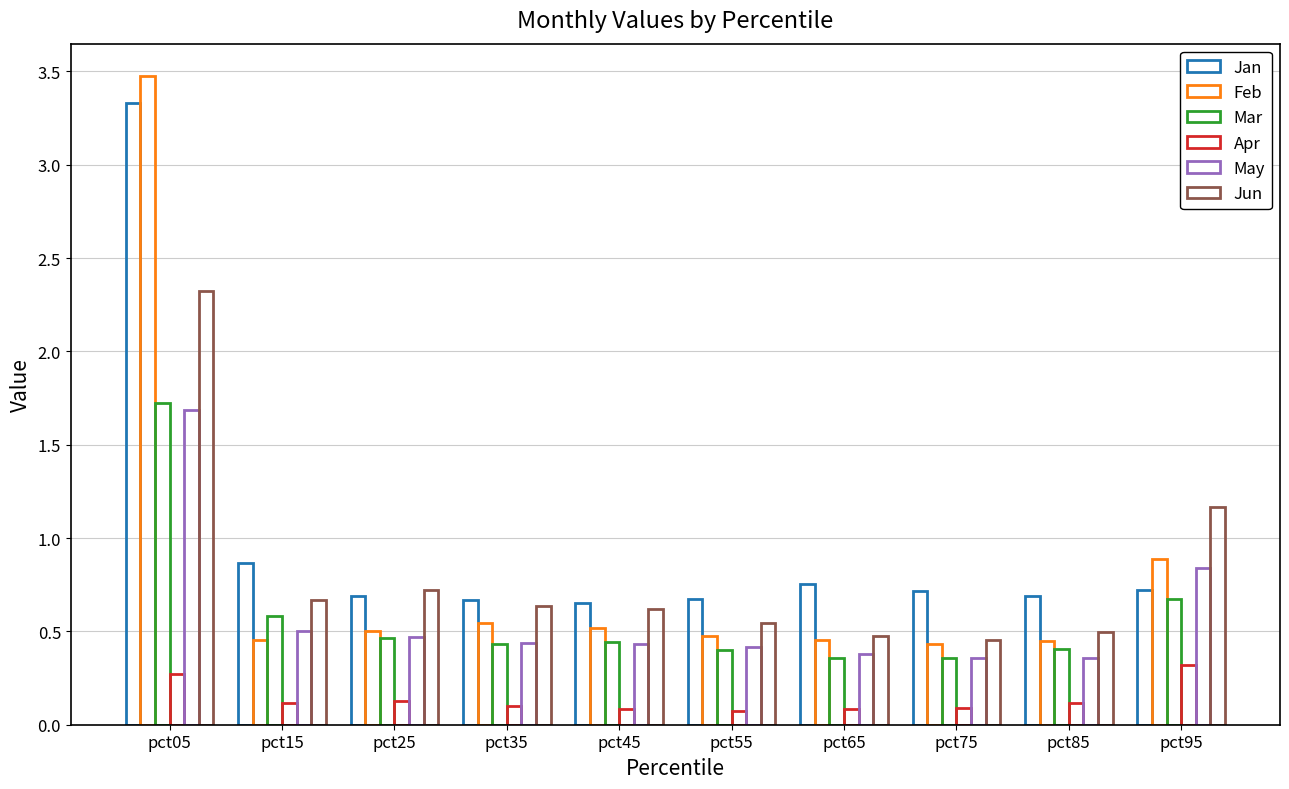

List the series in order of their peak value, lowest first.

Apr, May, Mar, Jun, Jan, Feb